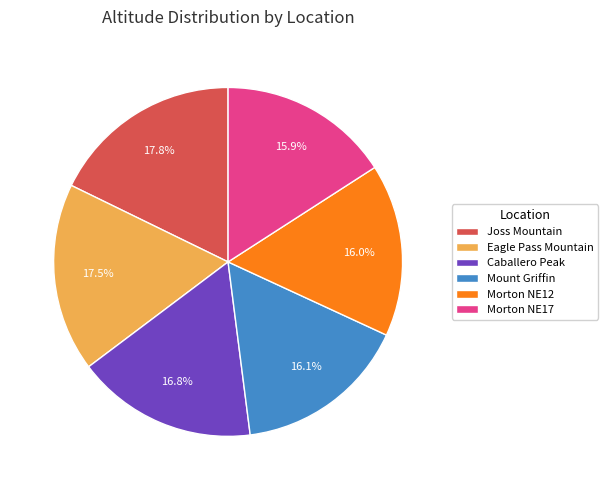

Is there a majority slice in this chart?

No